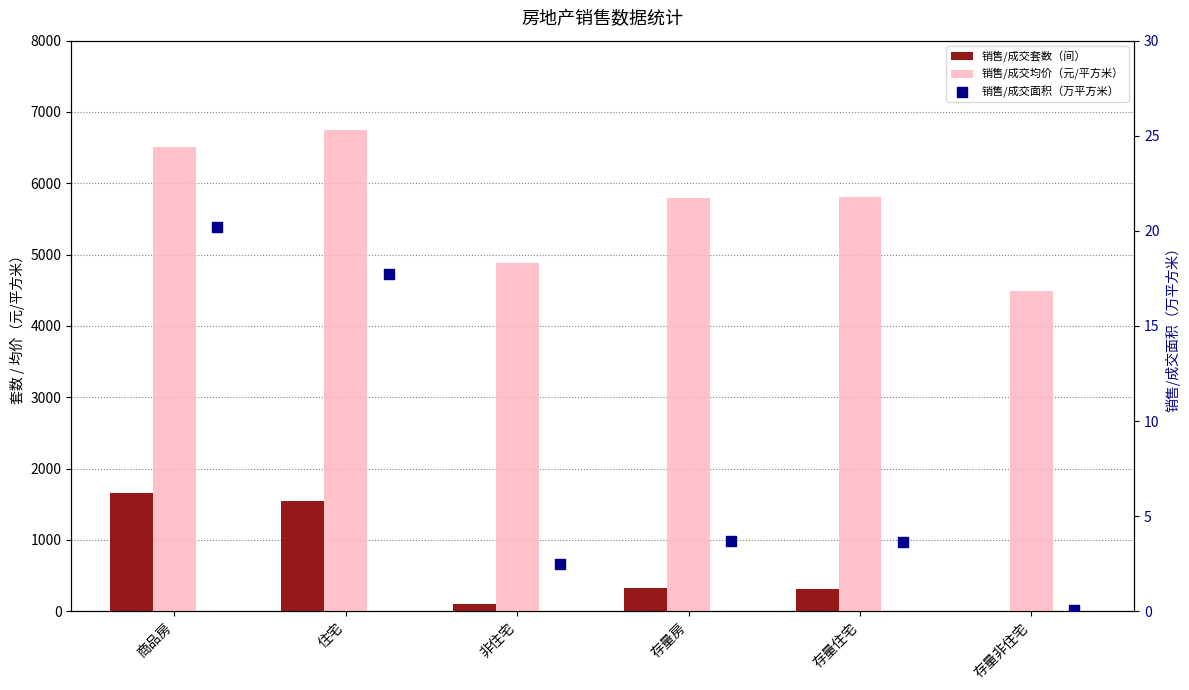

Which series contains the highest Y value?

销售/成交均价（元/平方米）